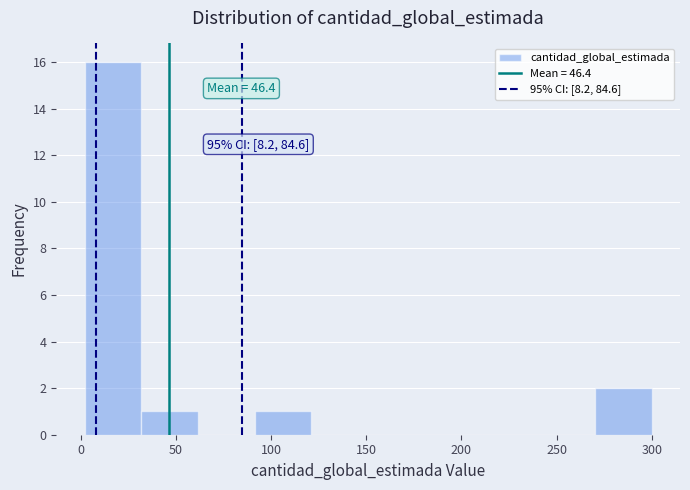

Which range on the x-axis has the tallest bar?

0 to 30